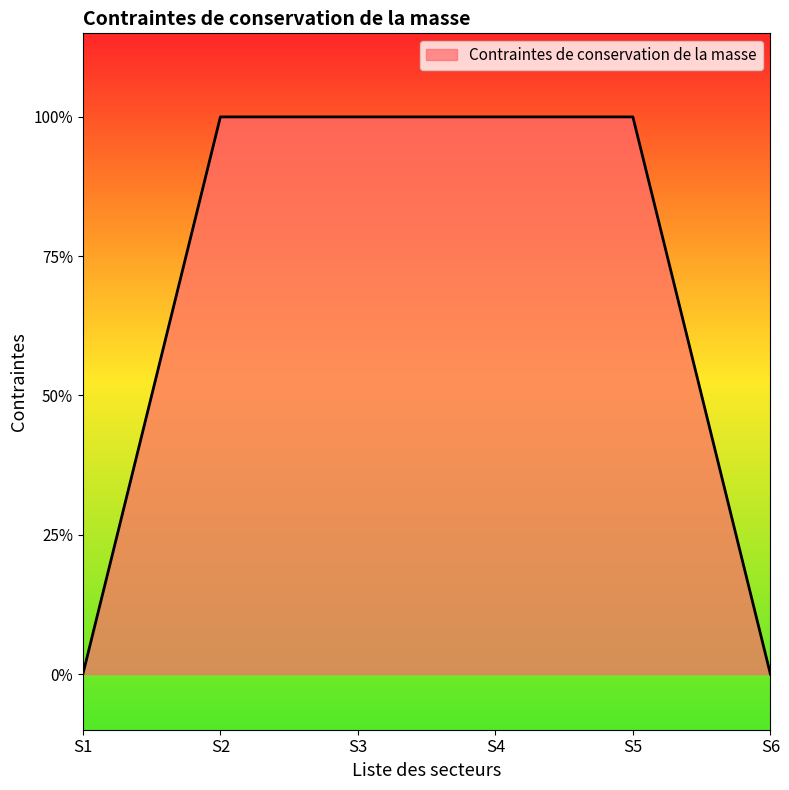

Does the chart display data point markers on the line(s)?

No